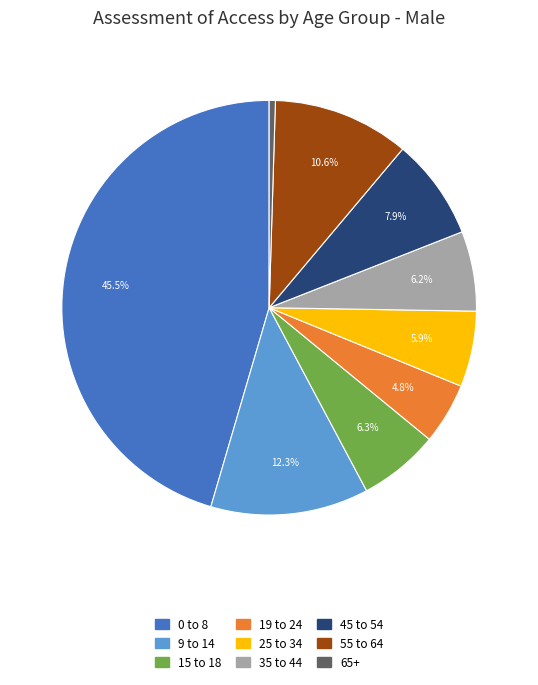

What is the ratio of the value at 9 to 14 to the value at 0 to 8?

0.3